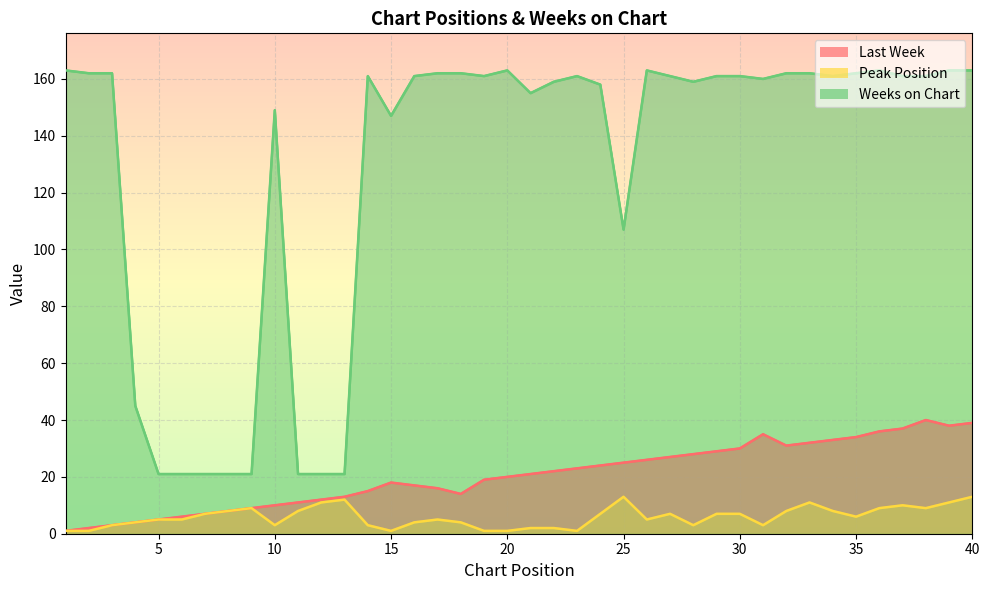

True or false: Peak Position has a value of 7 at 27.

True